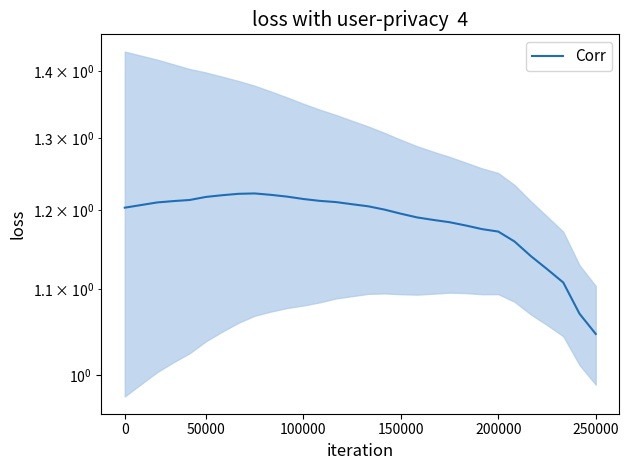

What is the value of the 9th point from the left?

1.2